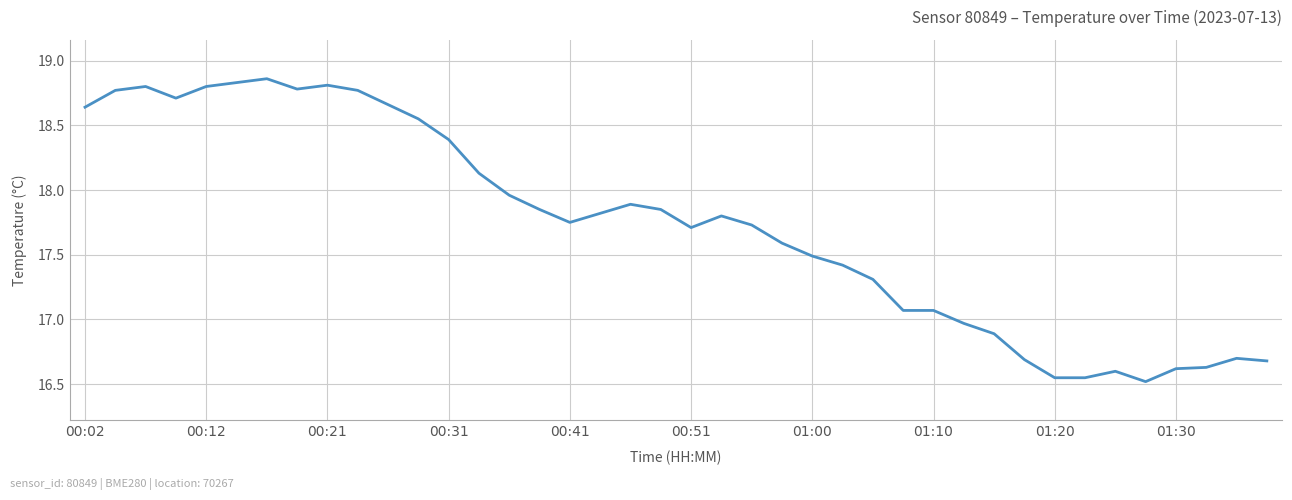

What is the sum of all values?

709.2